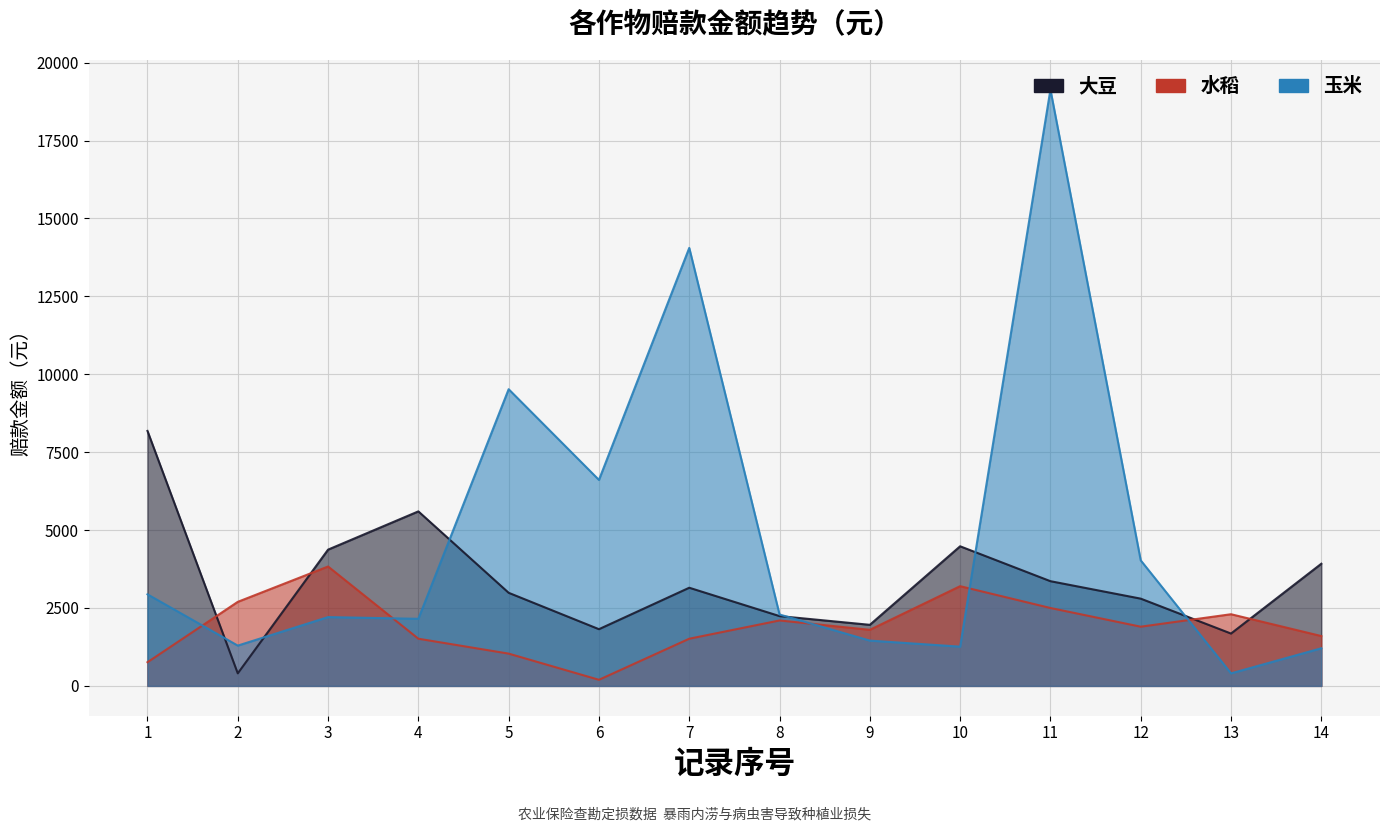

True or false: 大豆 has a value of 5380.5 at 1.

False